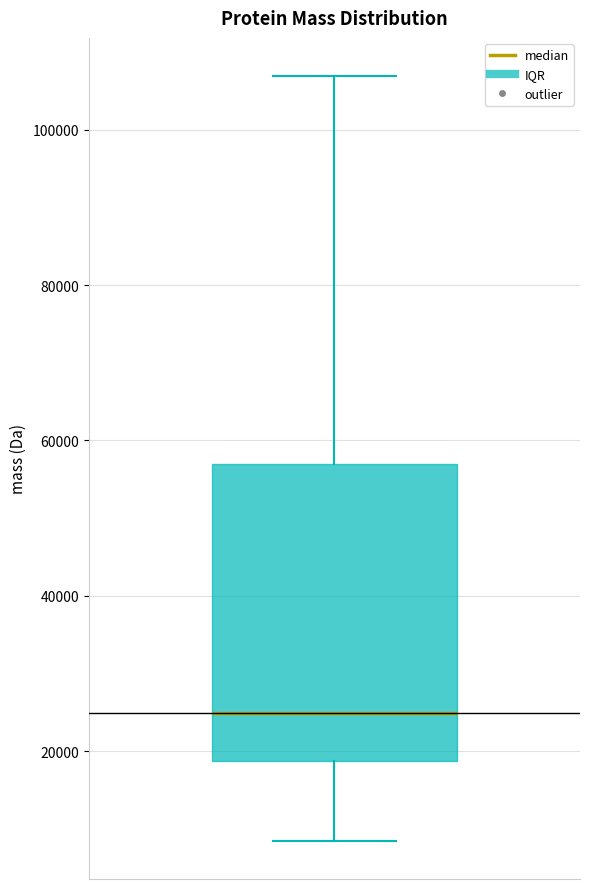

Read this box plot against the y-axis: the position of the median line, the range covered by the box, and the ends of both whiskers. The values are not printed on the chart, so give them approximately, as read against the axis.

median 24000, box 18000 to 56000, whiskers 8000 to 106000